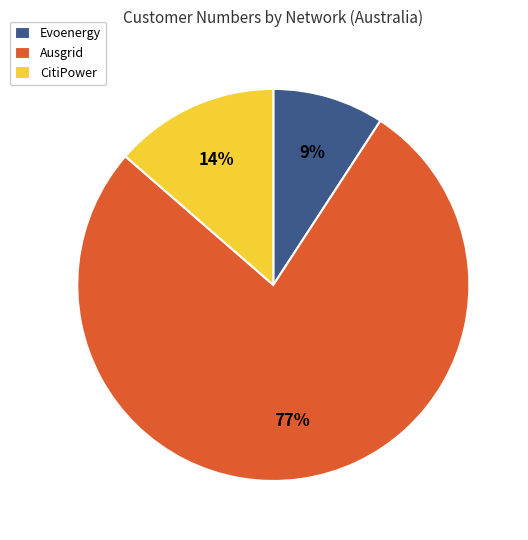

Which category accounts for the majority?

Ausgrid